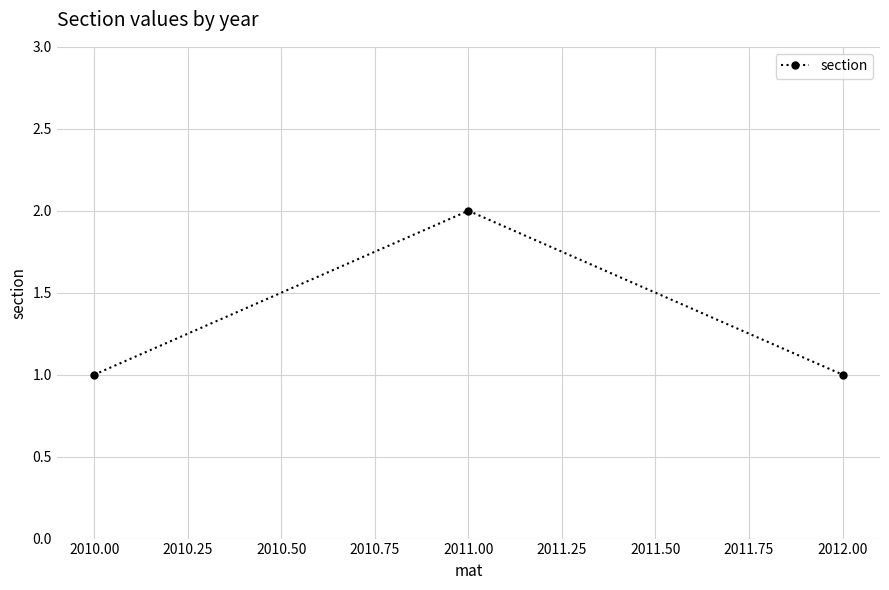

The value at 2010.00 is 1. True or false?

True